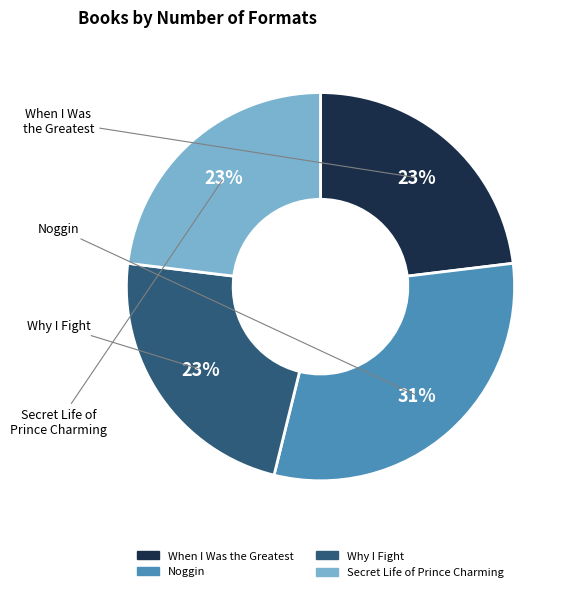

How many segments does this pie chart have?

4